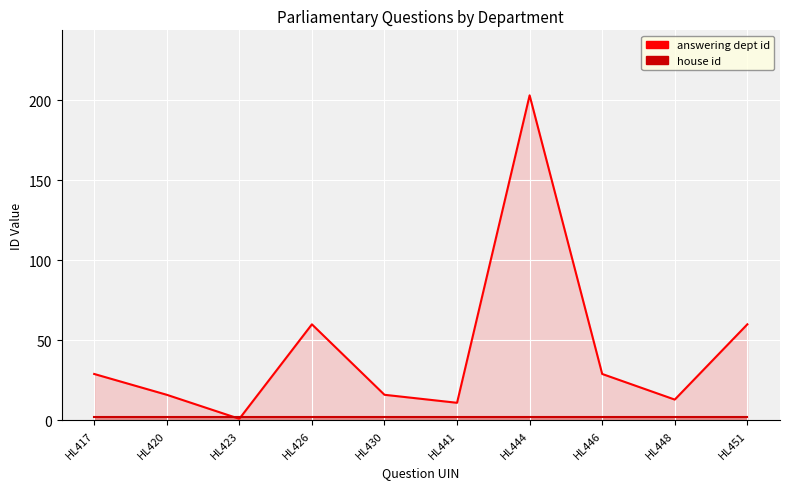

Between HL444 and HL420, which is larger?

HL444